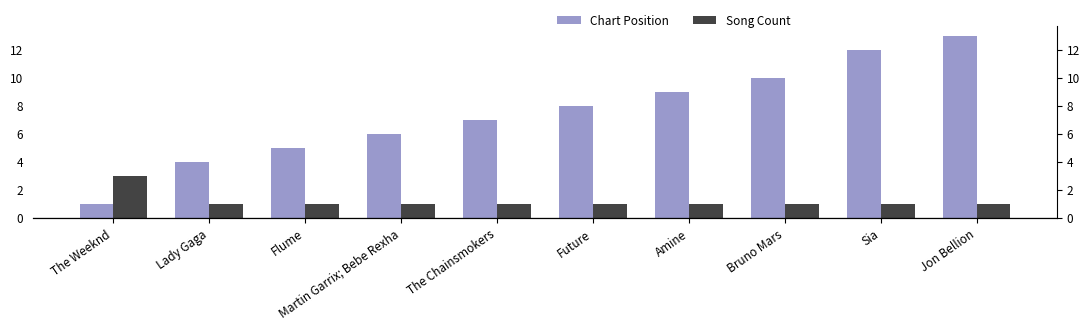

What is the value of the Chart Position bar at the 10th from the left?

13